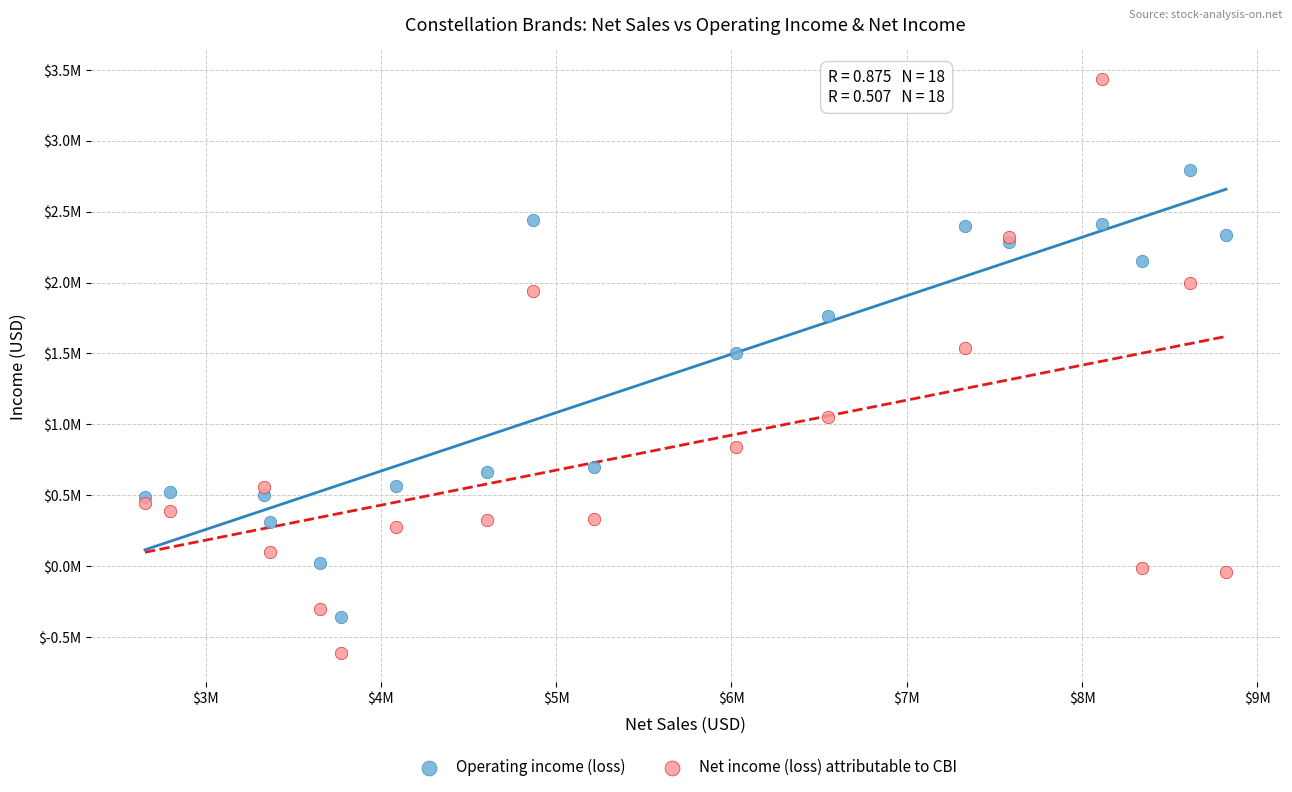

Which series has the largest Y range (max minus min)?

Net income (loss) attributable to CBI